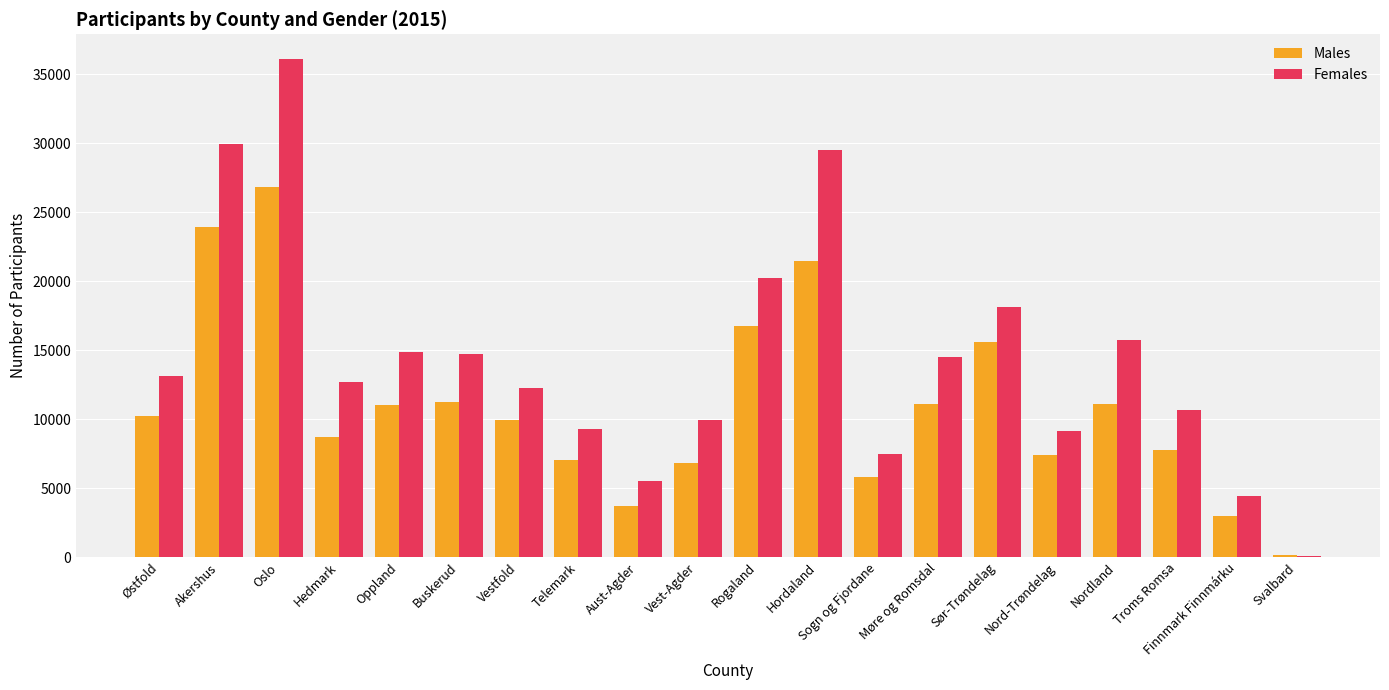

What is the sum of all Females values?

288319